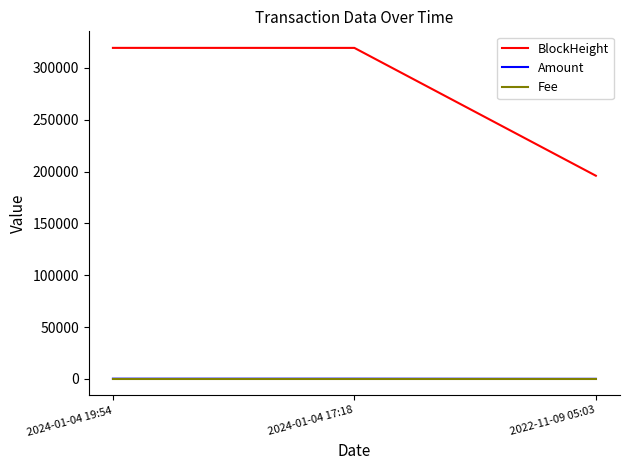

How many lines are shown in the chart?

3